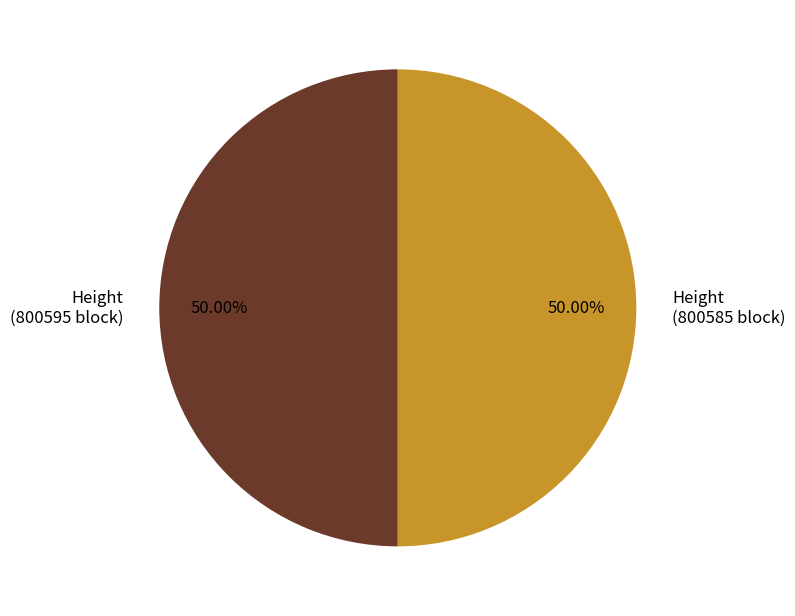

Rank the categories by value from highest to lowest.

800595, 800585